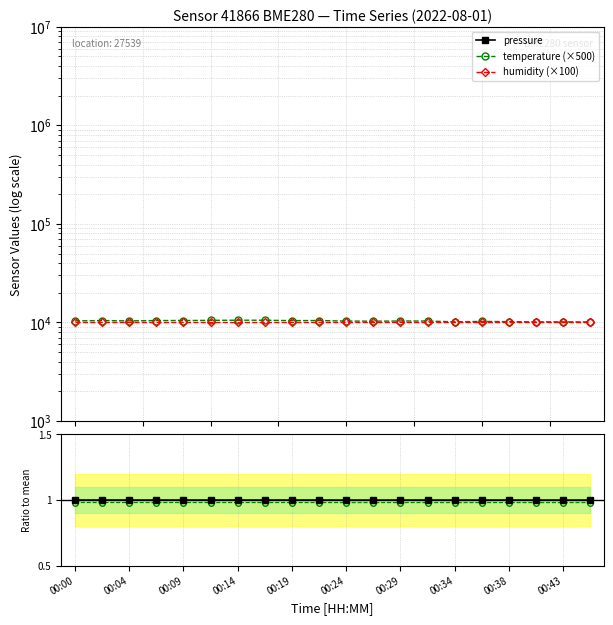

Which series has the largest range (max minus min)?

temperature (×500)